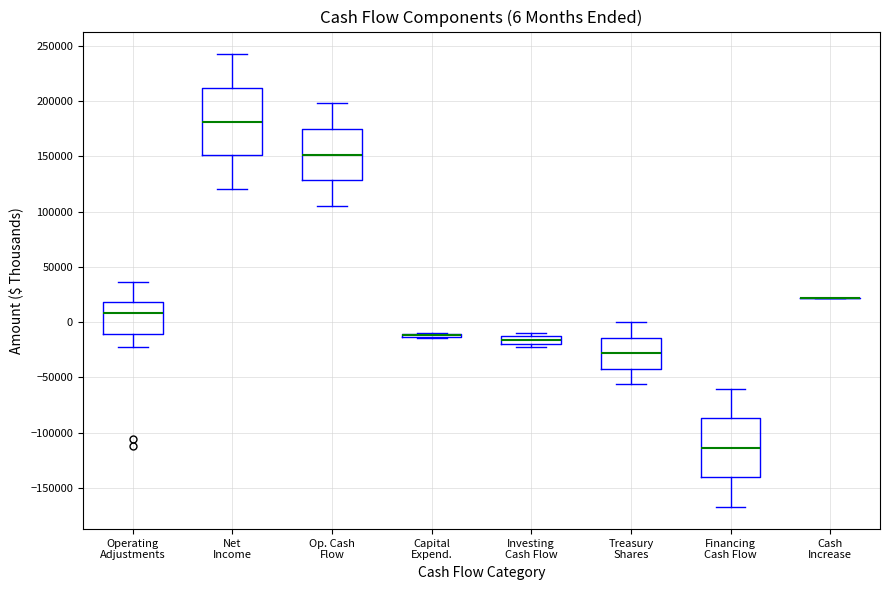

Which box is the tallest, from its lower edge to its upper edge?

Net Income